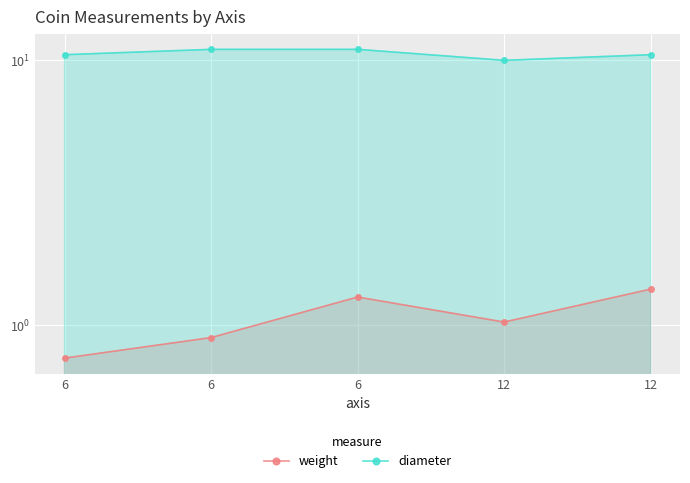

List the series in order of their overall mean, lowest first.

weight, diameter